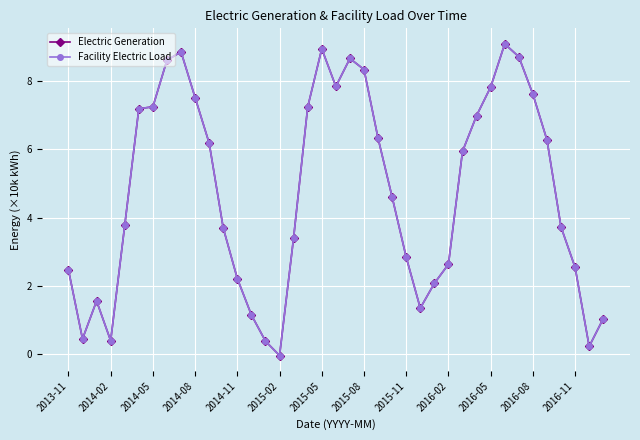

Which series has the widest spread of values?

Electric Generation